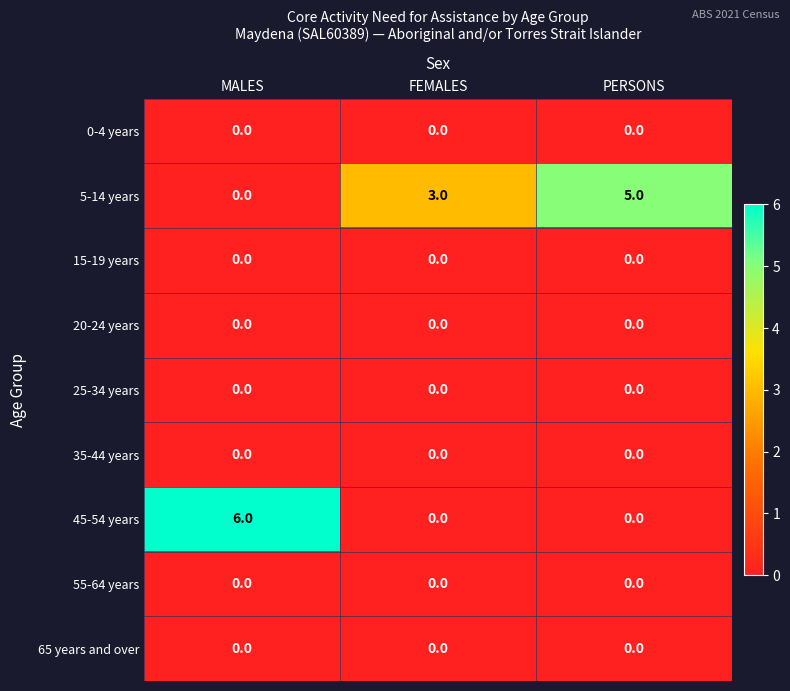

Is the value of 45-54 years at MALES greater than the value of 65 years and over at FEMALES?

Yes